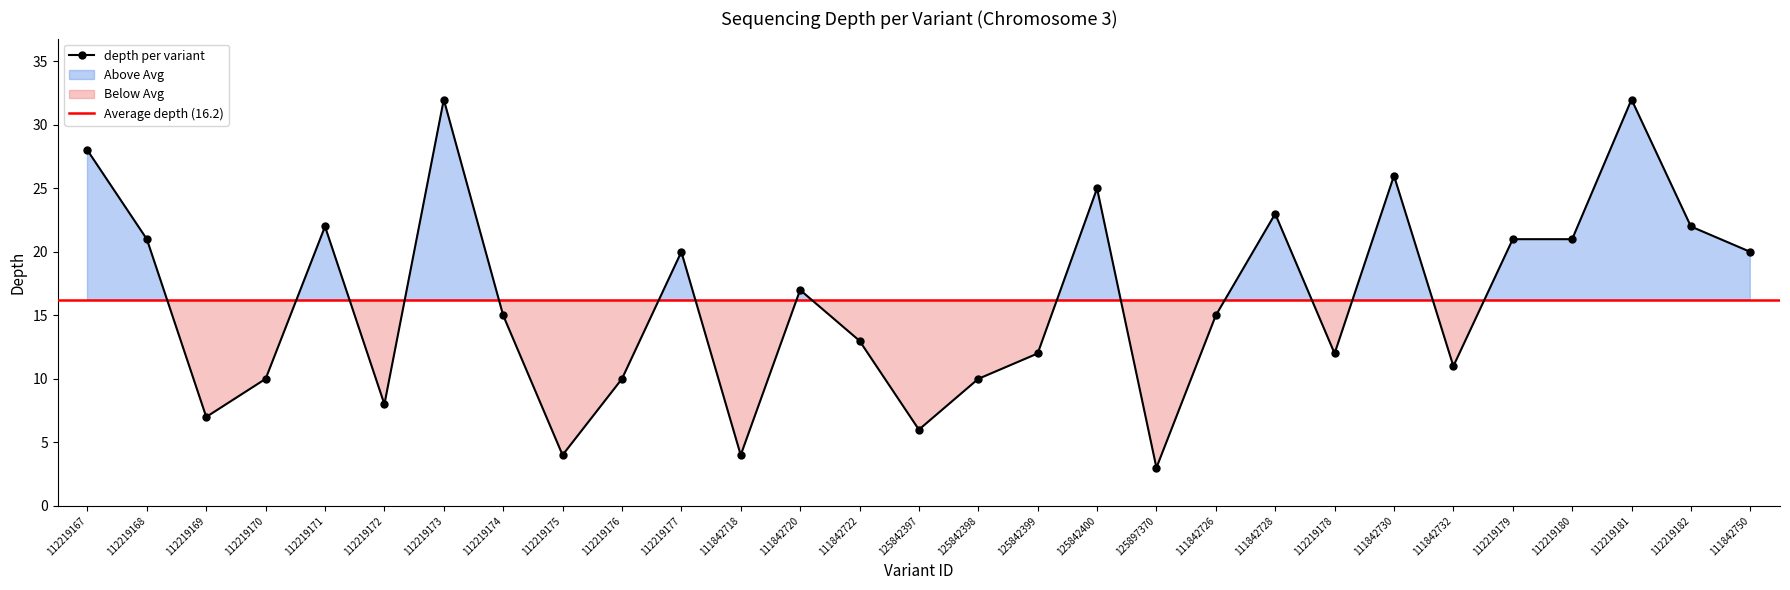

What is the difference between the maximum and second lowest values?

28